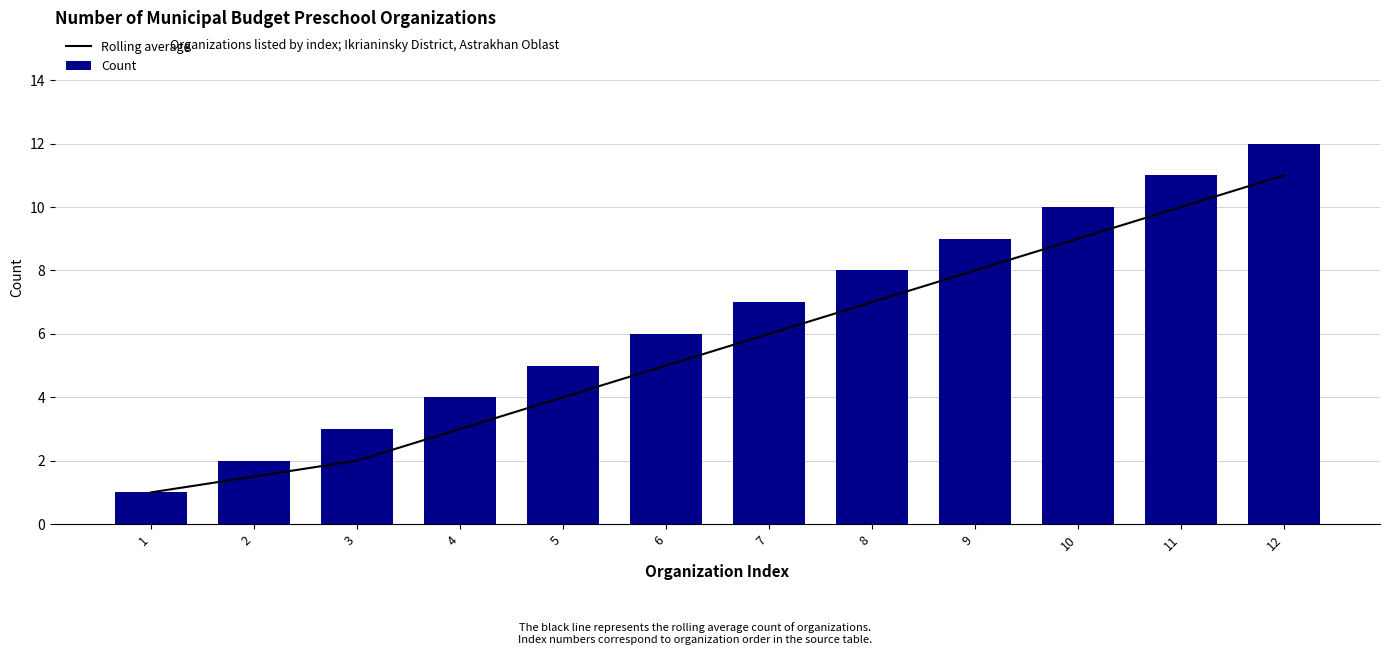

At which label is Rolling average closest to 6?

7